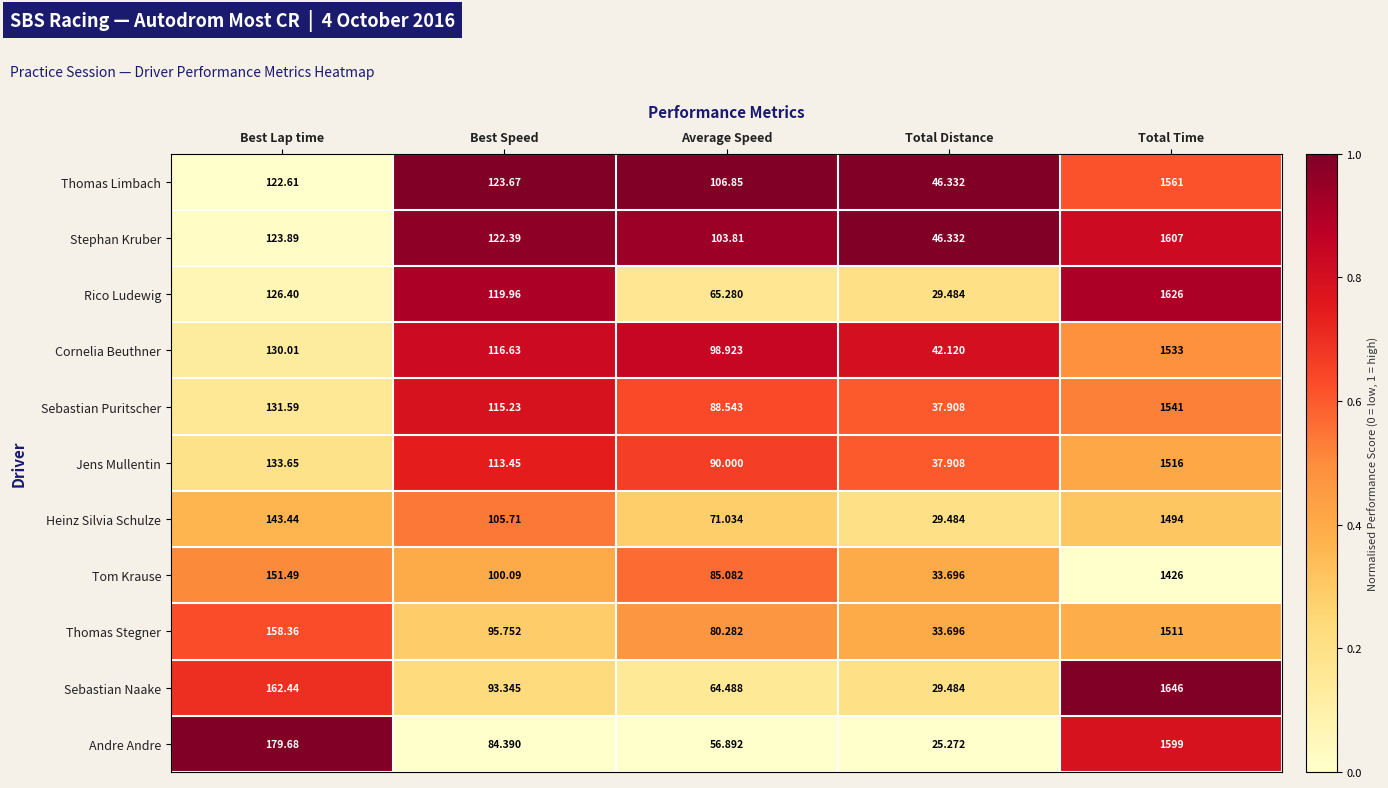

Where does the Andre Andre series first go above 84?

Best Lap time